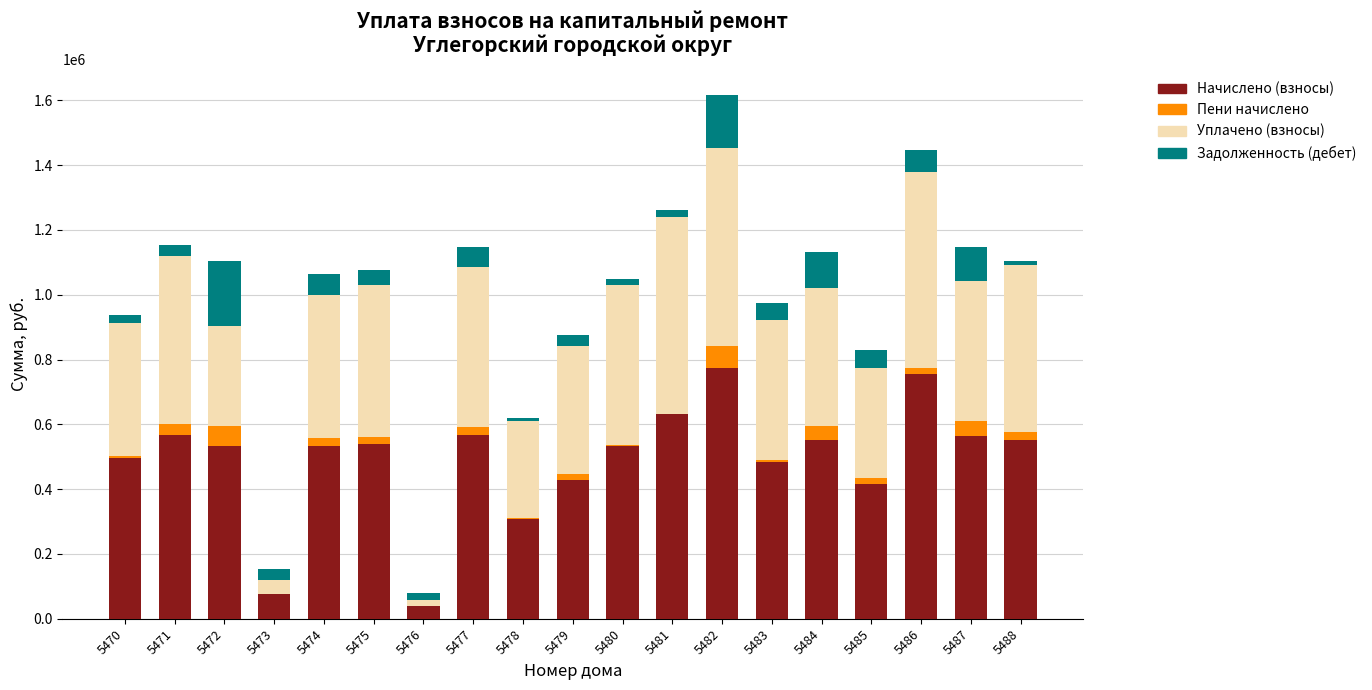

How many data points in Начислено (взносы) are above 534305?

10